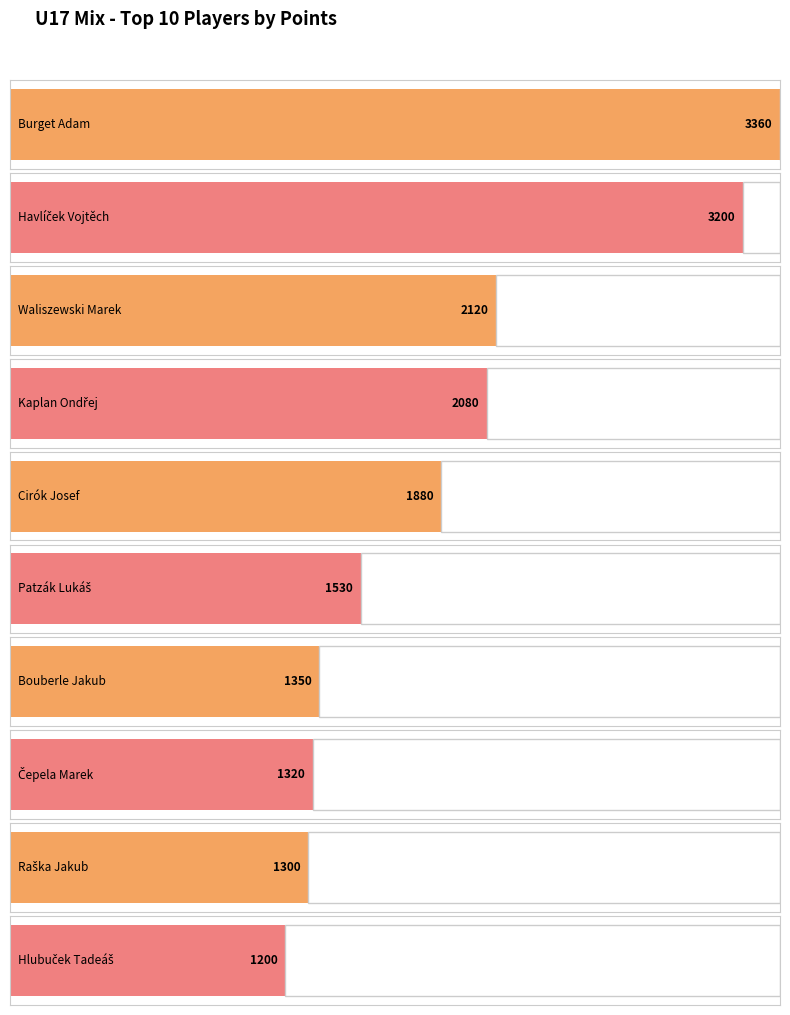

Which has a higher value, Waliszewski Marek or Raška Jakub?

Waliszewski Marek